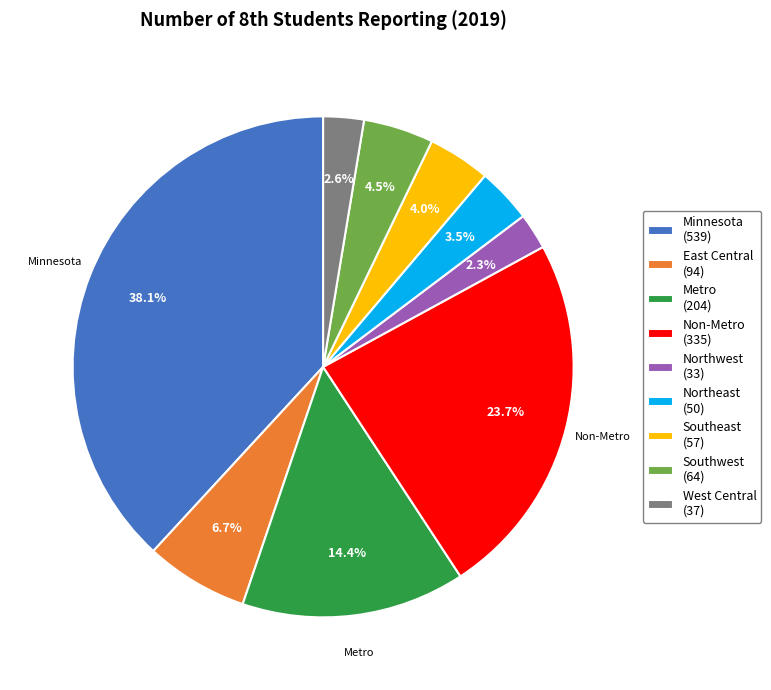

True or false: Metro accounts for 2% of the total.

False